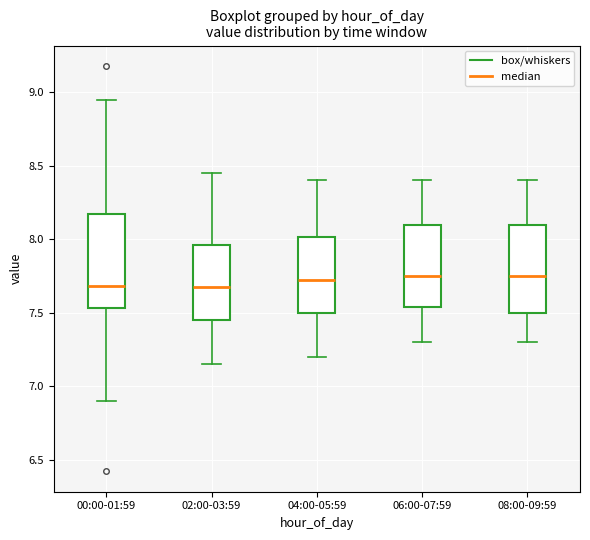

Where does the upper whisker of the box for 06:00-07:59 end on the y-axis? The values are not printed on the chart, so give them approximately, as read against the axis.

8.40